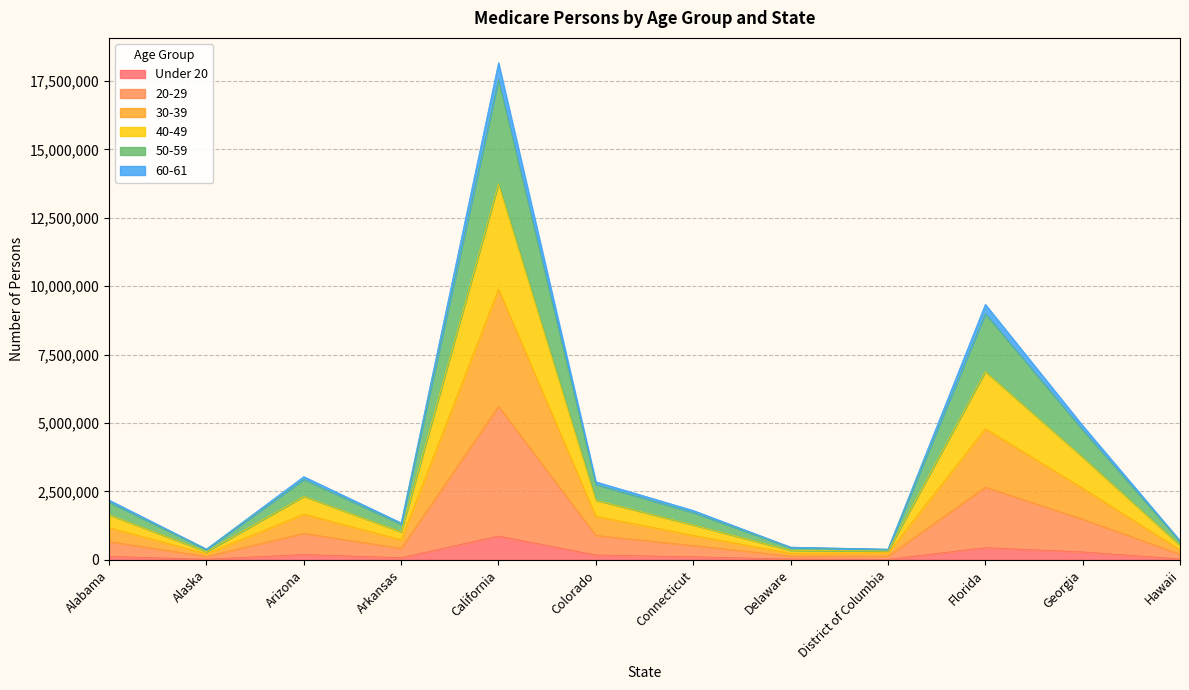

Which series changed the most between Arizona and Arkansas?

40-49